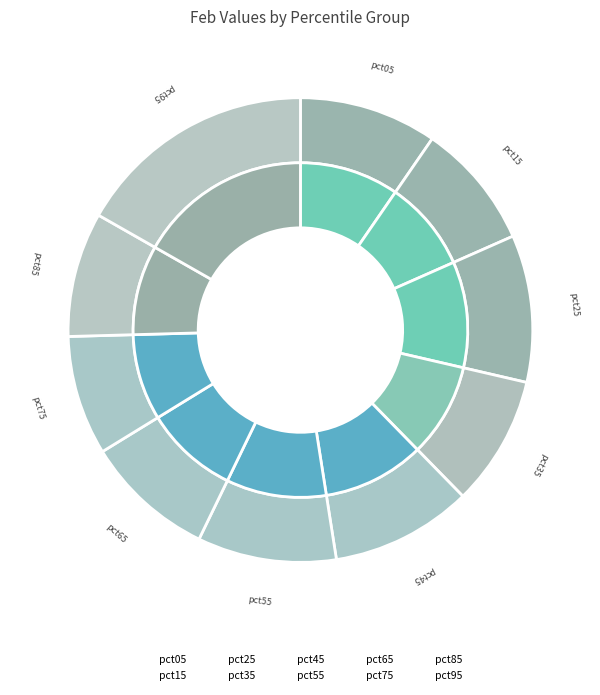

Do pct45 and pct85 together represent more than half of the pie?

No